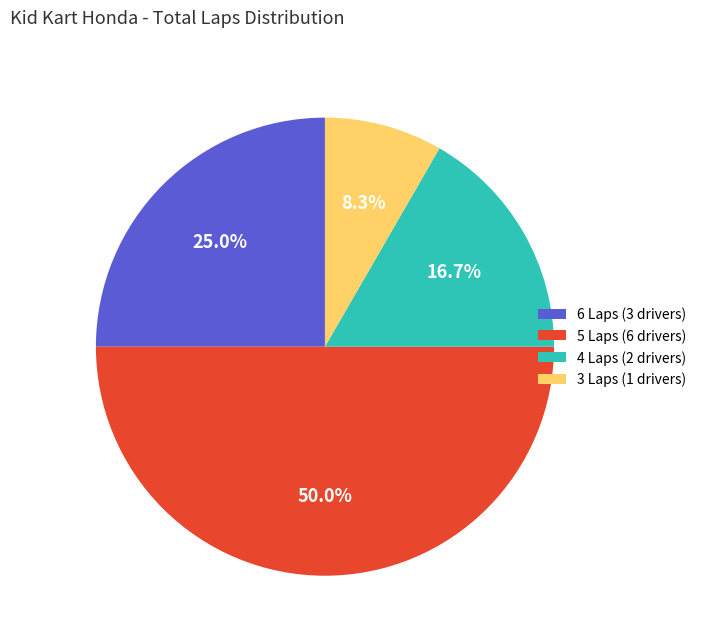

Which has a higher value, 3 Laps (1 drivers) or 4 Laps (2 drivers)?

4 Laps (2 drivers)